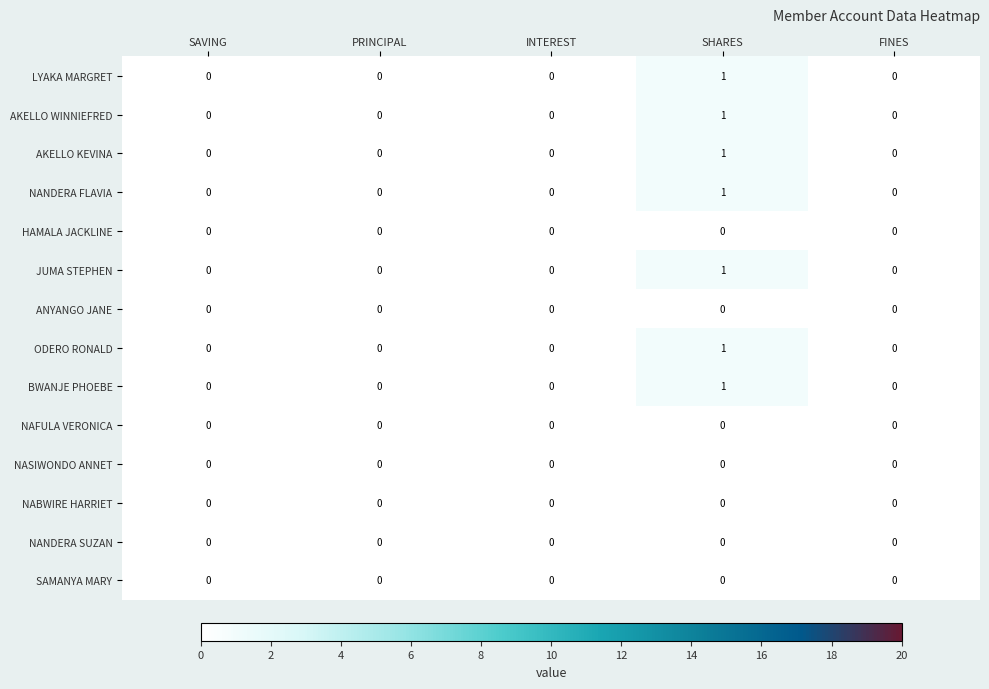

The ANYANGO JANE series shows 0 at SHARES. True or false?

True